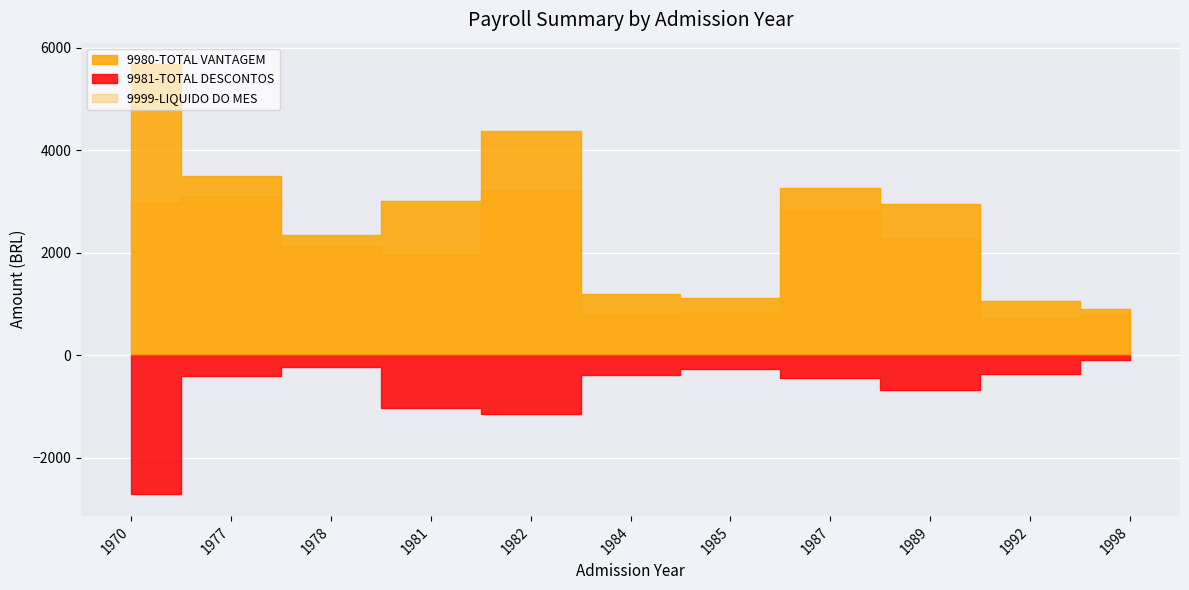

Count the number of data series in this chart.

3